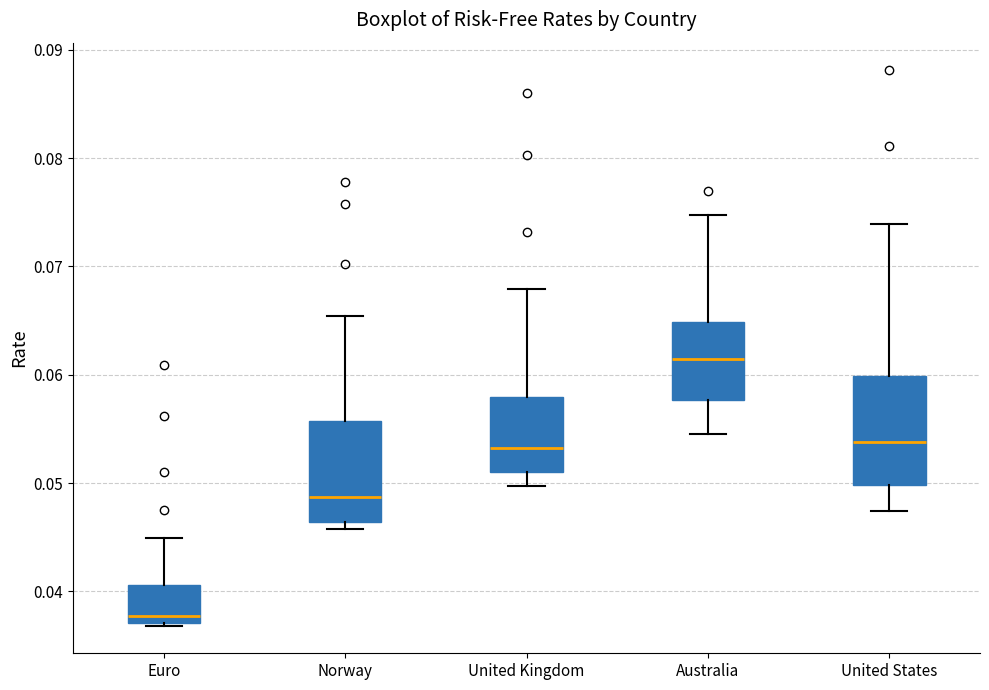

Which box's median line is the highest?

Australia